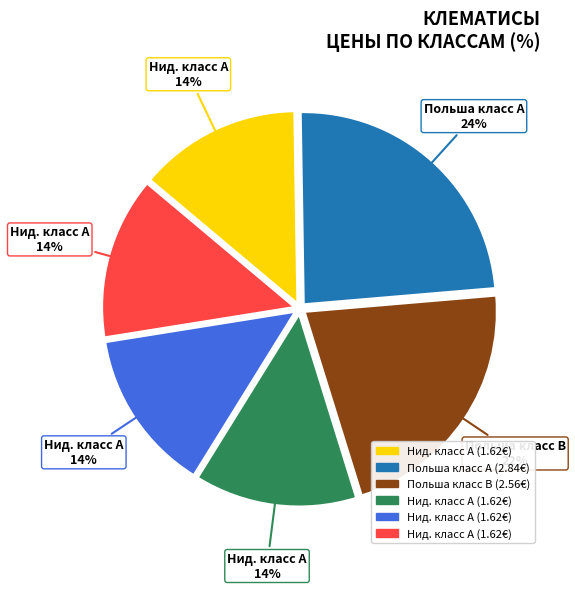

Does any single category account for the majority?

No